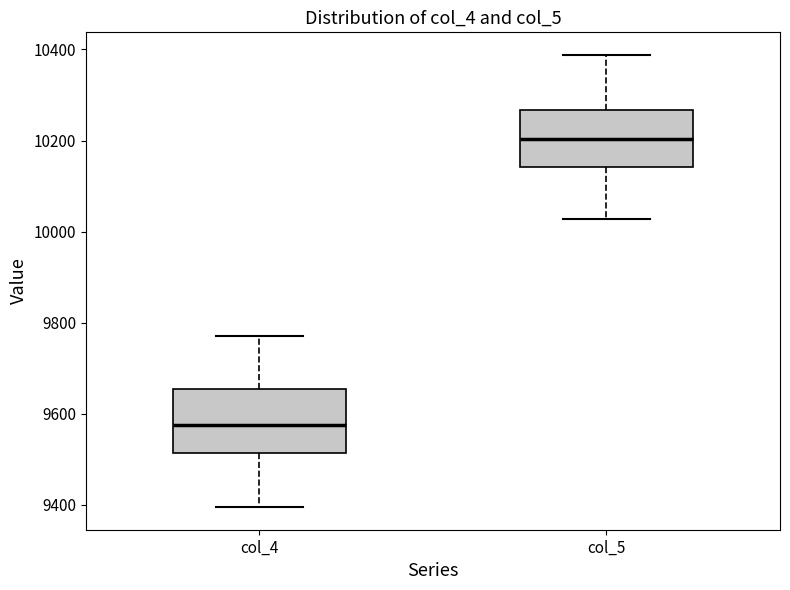

Reading left to right, transcribe this box plot: for each box, give where its median line is, the range the box spans, and where its two whiskers end, as read against the y-axis. The values are not printed on the chart, so give them approximately, as read against the axis.

col_4: median 9580, box 9520 to 9660, whiskers 9400 to 9780
col_5: median 10200, box 10140 to 10260, whiskers 10020 to 10380